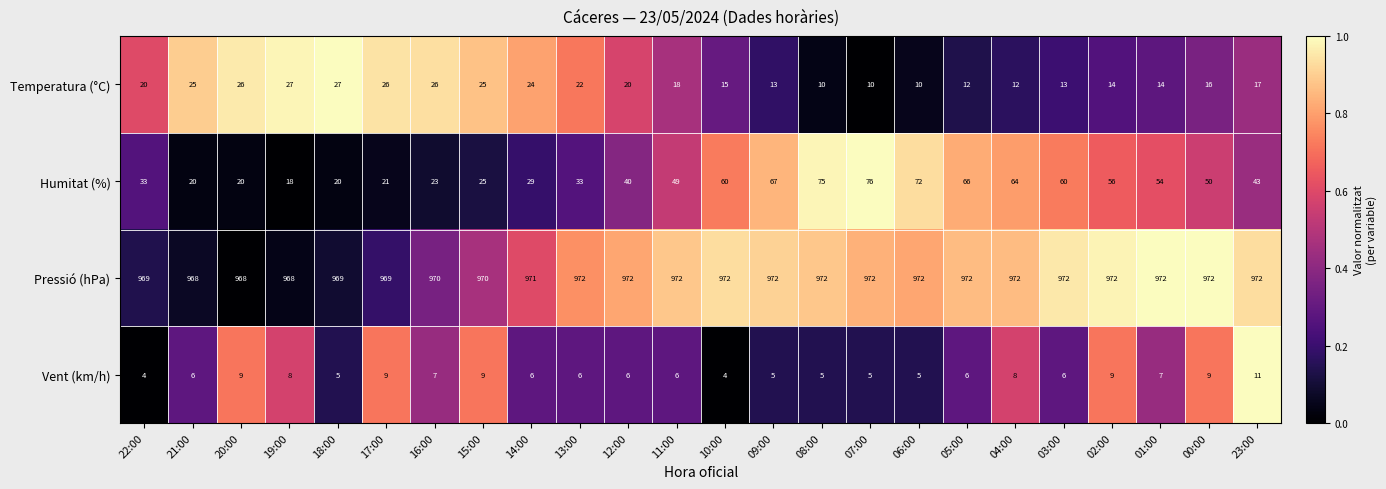

The value of Humitat (%) at 00:00 is 50. True or false?

True